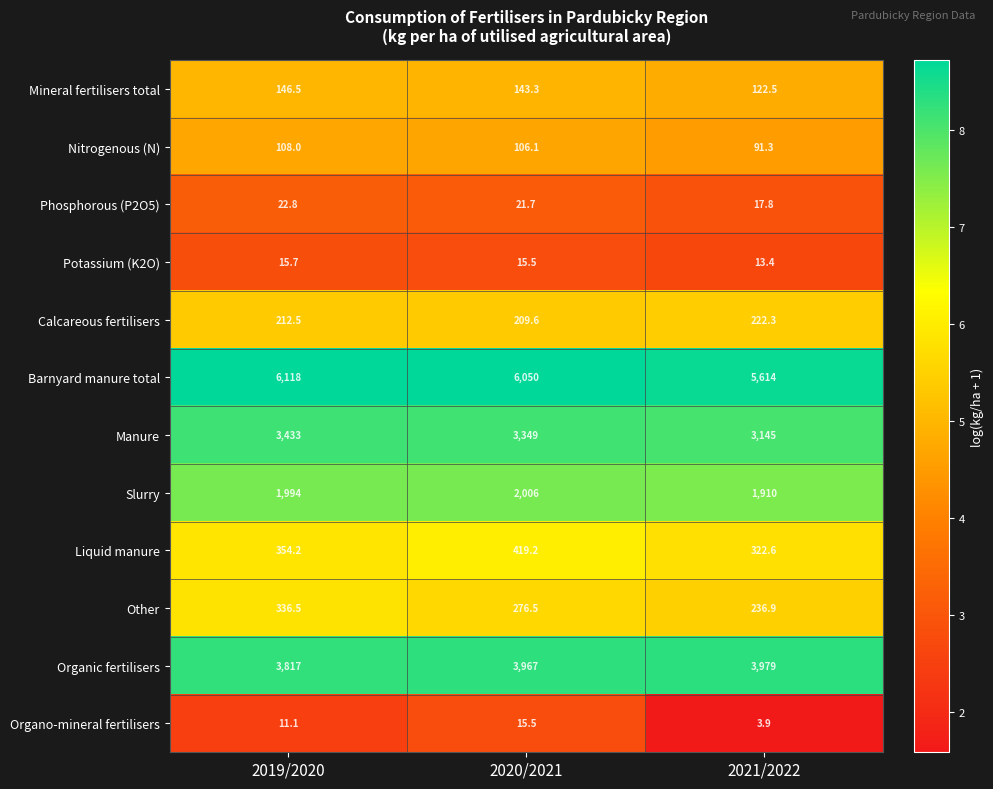

At which label does Barnyard manure total reach its minimum?

2021/2022